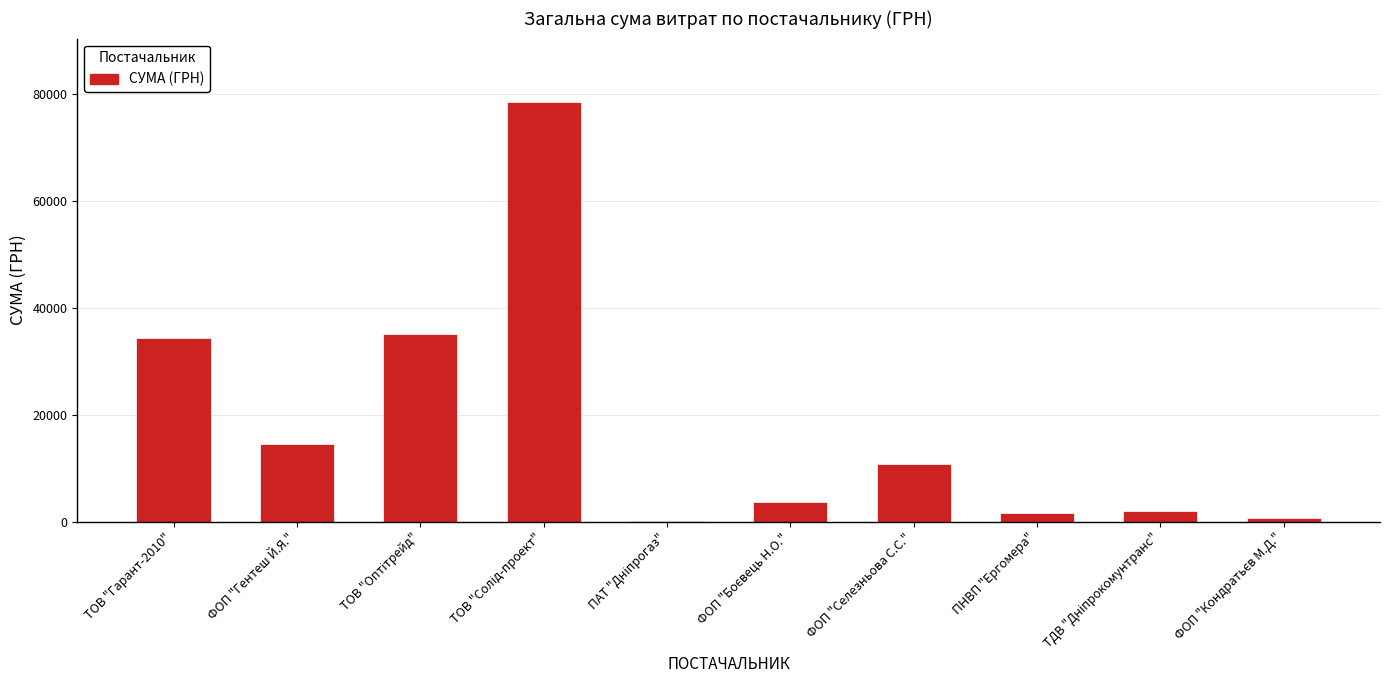

What is the change in value from ФОП "Гентеш Й.Я." to ФОП "Селезньова С.С."?

-3753.0